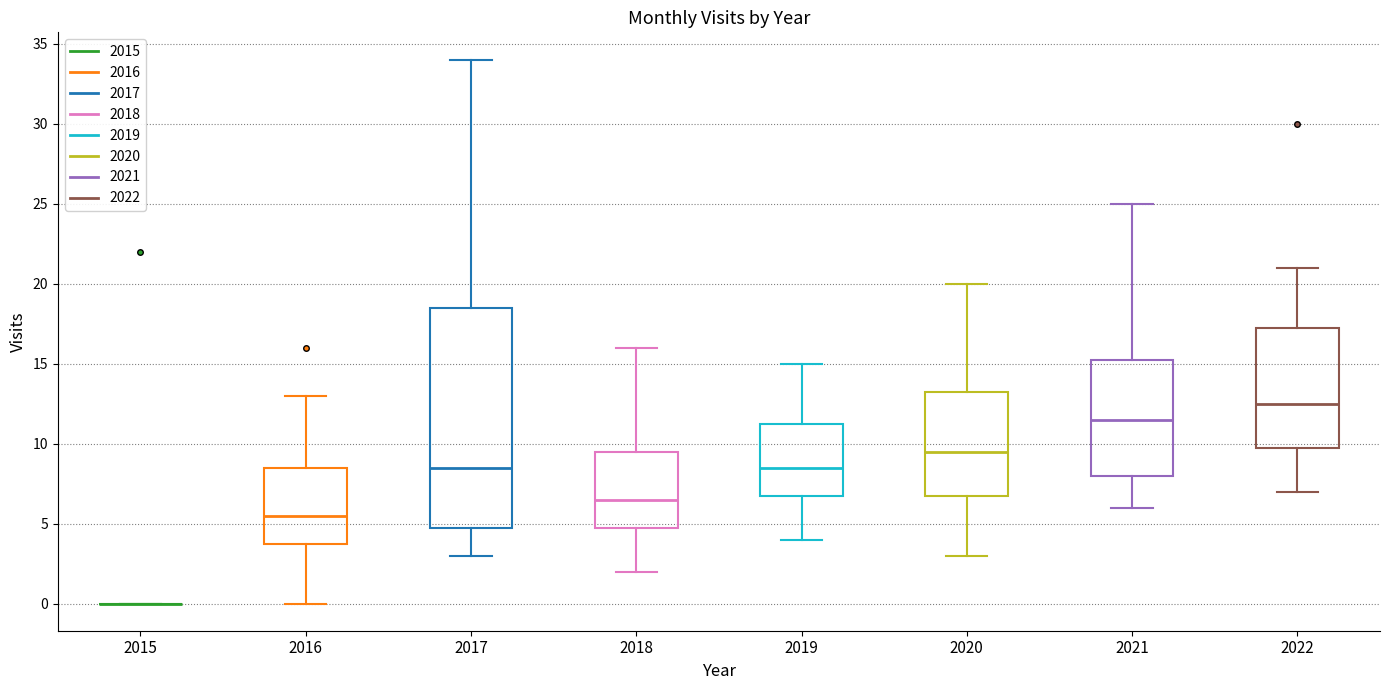

Reading left to right, read every box against the y-axis: the position of its median line, the range the box covers, and the ends of its whiskers. The values are not printed on the chart, so give them approximately, as read against the axis.

2015: box collapsed to a line at 0.0, whiskers 0.0 to 0.0
2016: median 5.5, box 4.0 to 8.5, whiskers 0.0 to 13.0
2017: median 8.5, box 5.0 to 18.5, whiskers 3.0 to 34.0
2018: median 6.5, box 5.0 to 9.5, whiskers 2.0 to 16.0
2019: median 8.5, box 7.0 to 11.5, whiskers 4.0 to 15.0
2020: median 9.5, box 7.0 to 13.5, whiskers 3.0 to 20.0
2021: median 11.5, box 8.0 to 15.5, whiskers 6.0 to 25.0
2022: median 12.5, box 10.0 to 17.5, whiskers 7.0 to 21.0